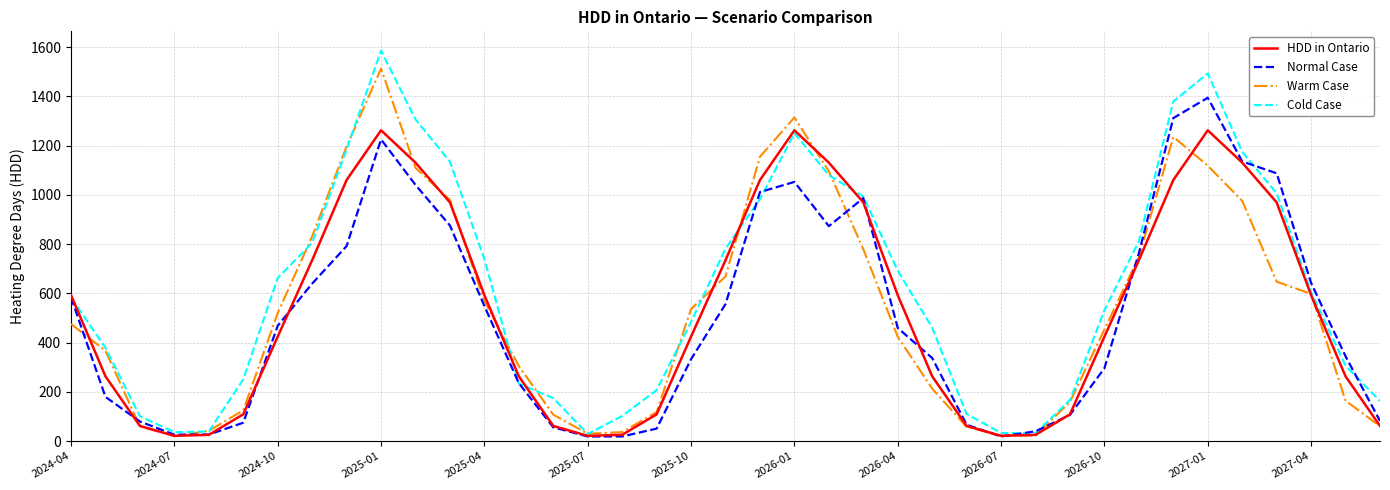

Which series has the widest spread of values?

Cold Case